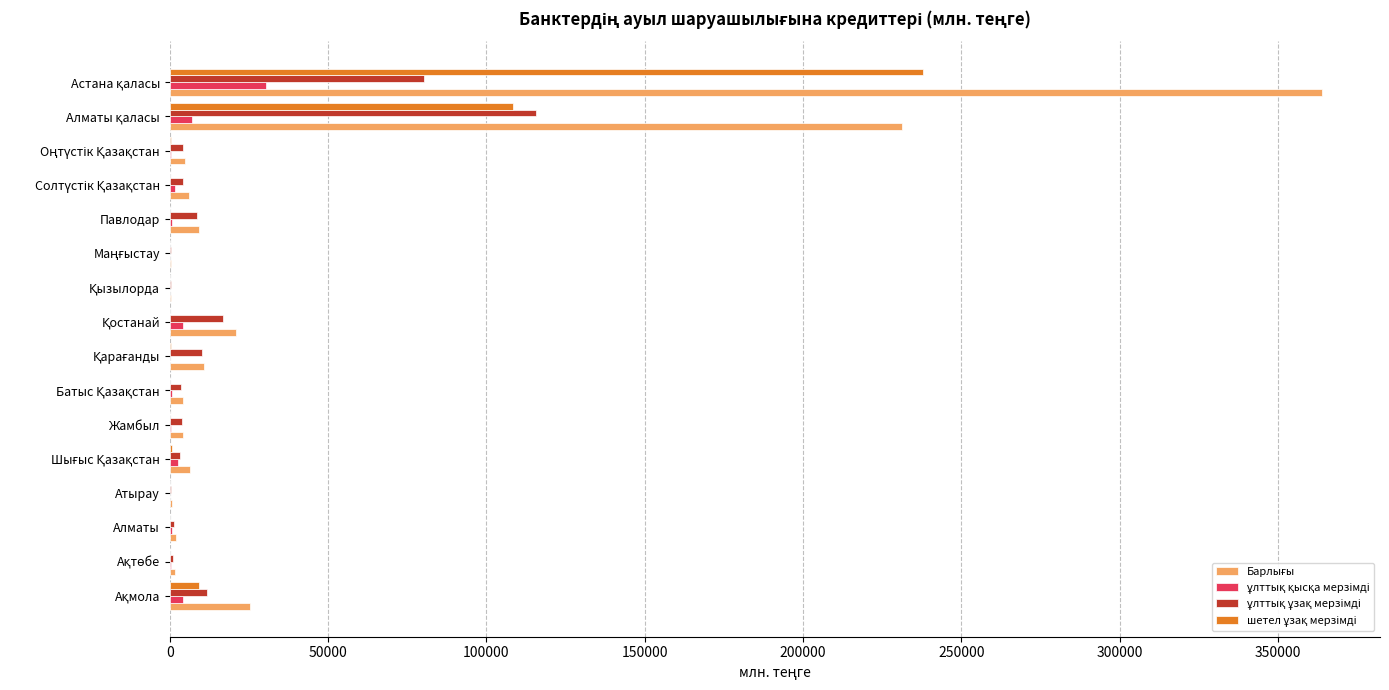

What is the difference between the maximum and minimum values in the ұлттық ұзақ мерзімді series?

115437.2